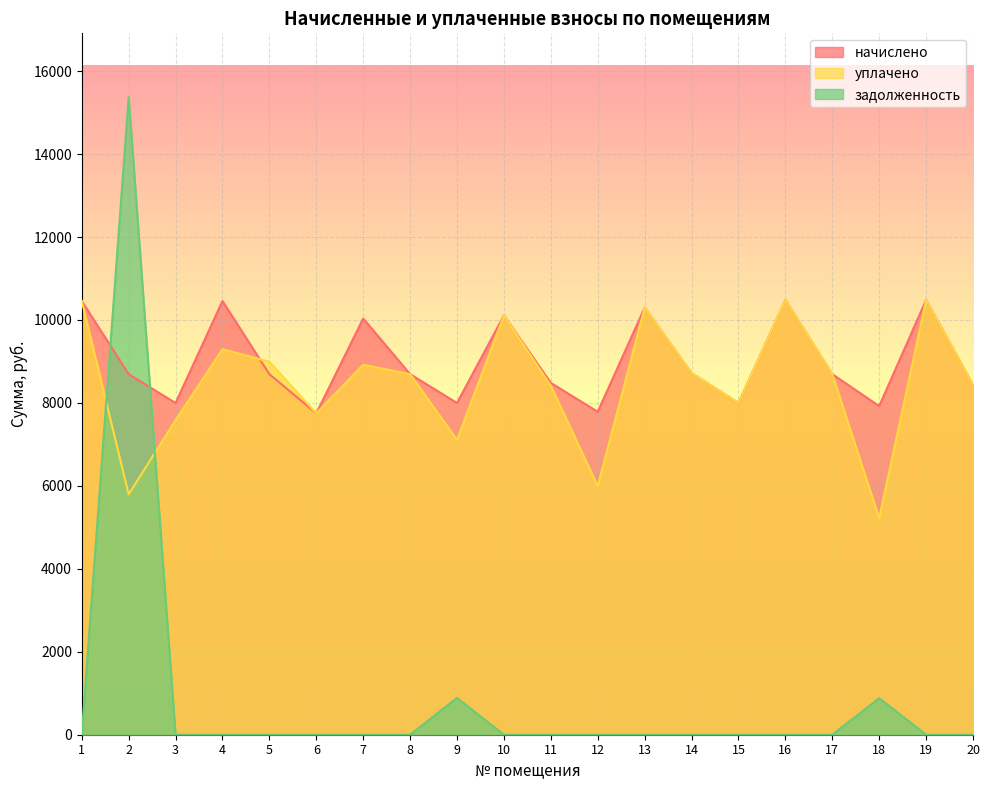

Reading right to left, transcribe all the data shown in this chart.

начислено: 20=8433.2	19=10482.3	18=7924.0	17=8694.0	16=10482.5	15=7998.5	14=8718.8	13=10296.2	12=7787.3	11=8482.9	10=10109.9	9=7998.5	8=8694.0	7=10035.4	6=7750.1	5=8694.0	4=10457.6	3=7998.5	2=8694.0	1=10457.7
уплачено: 20=8433.2	19=10482.3	18=5218.8	17=8694.0	16=10482.5	15=7998.5	14=8718.8	13=10296.2	12=5994.1	11=8414.6	10=10109.9	9=7109.8	8=8694.0	7=8920.3	6=7750.1	5=8992.7	4=9295.7	3=7586.3	2=5796.0	1=10457.7
задолженность: 20=0.0	19=0.0	18=880.4	17=0.0	16=0.0	15=0.0	14=0.0	13=0.0	12=0.0	11=0.0	10=0.0	9=888.7	8=0.0	7=0.0	6=0.0	5=0.0	4=0.0	3=0.0	2=15374.2	1=0.0